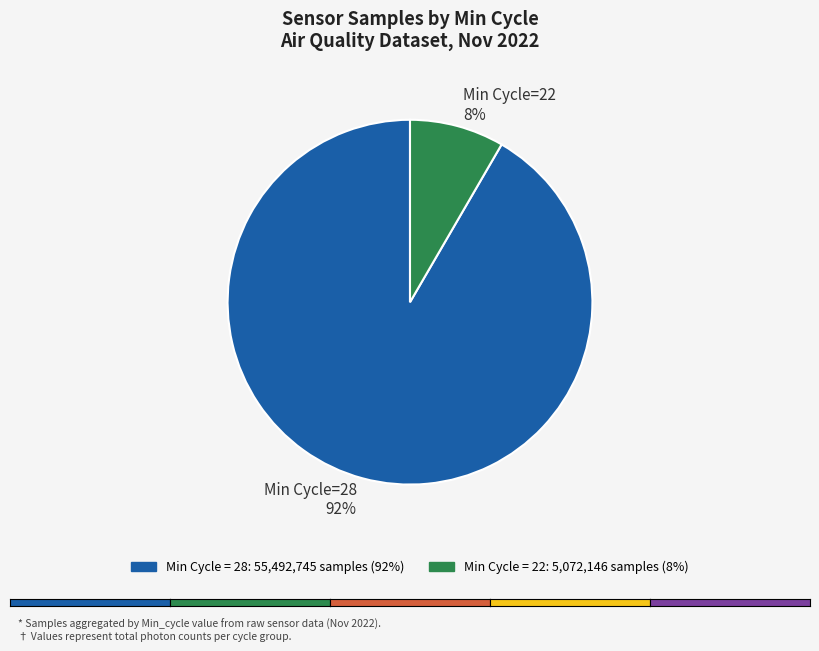

Which has a higher value, Min Cycle=28 92% or Min Cycle=22 8%?

Min Cycle=28 92%